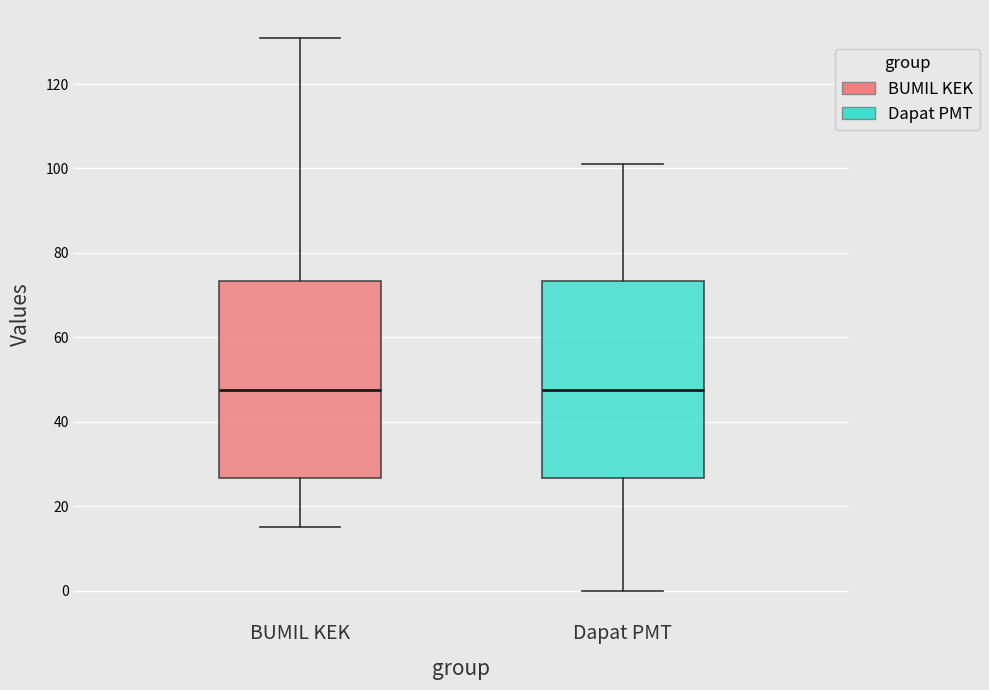

Reading left to right, read every box against the y-axis: the position of its median line, the range the box covers, and the ends of its whiskers. The values are not printed on the chart, so give them approximately, as read against the axis.

BUMIL KEK: median 48, box 26 to 74, whiskers 16 to 132
Dapat PMT: median 48, box 26 to 74, whiskers 0 to 102